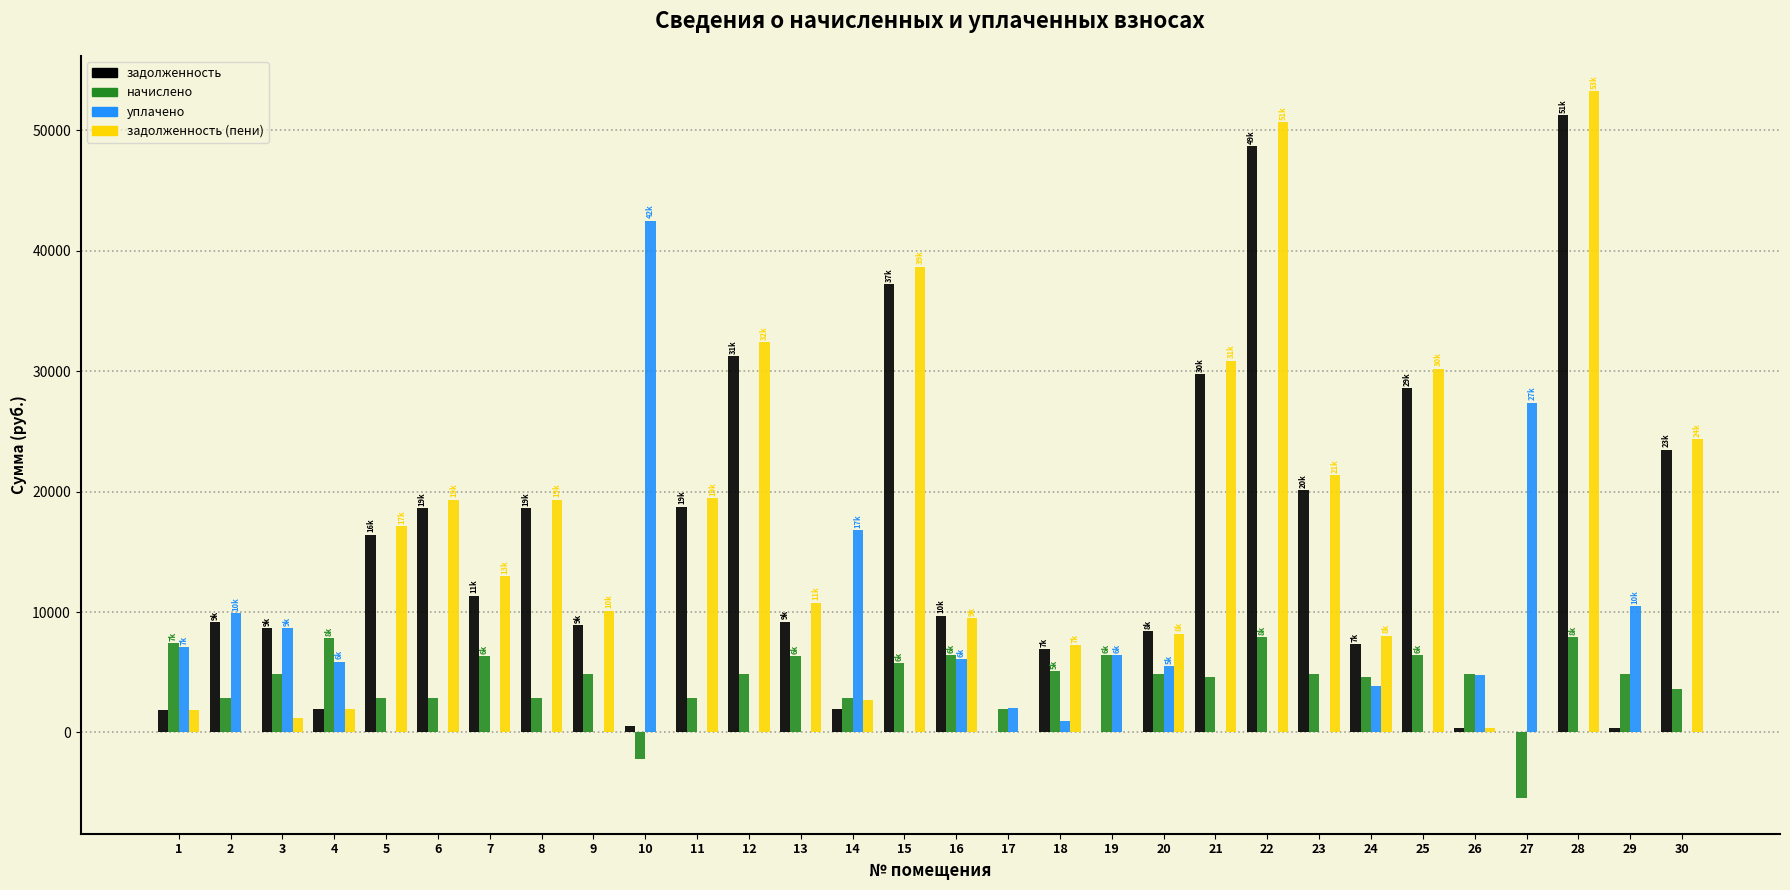

What is the maximum value for начислено?

7929.6